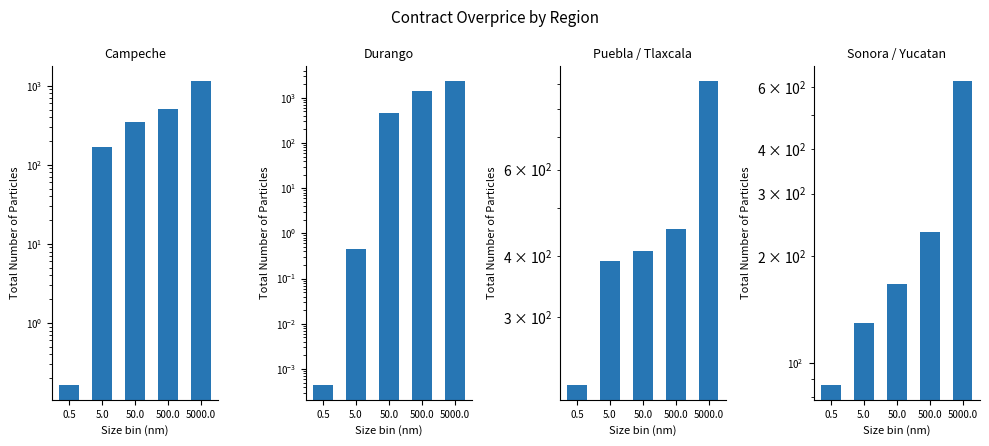

What is the sum of the Durango values at 0.5 and 500.0?

1414.7